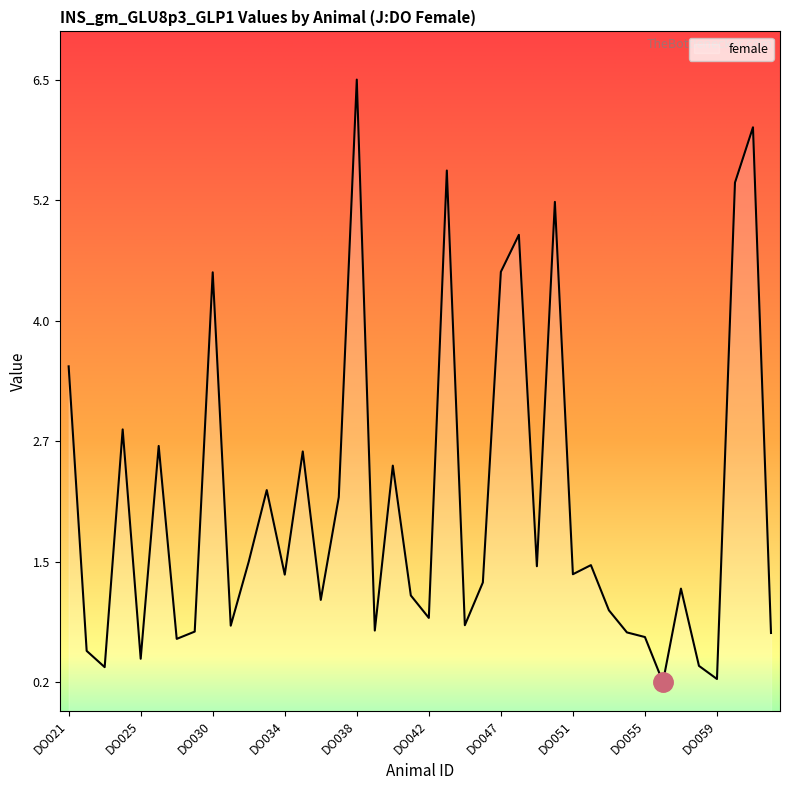

What is the sum of all values?

83.3